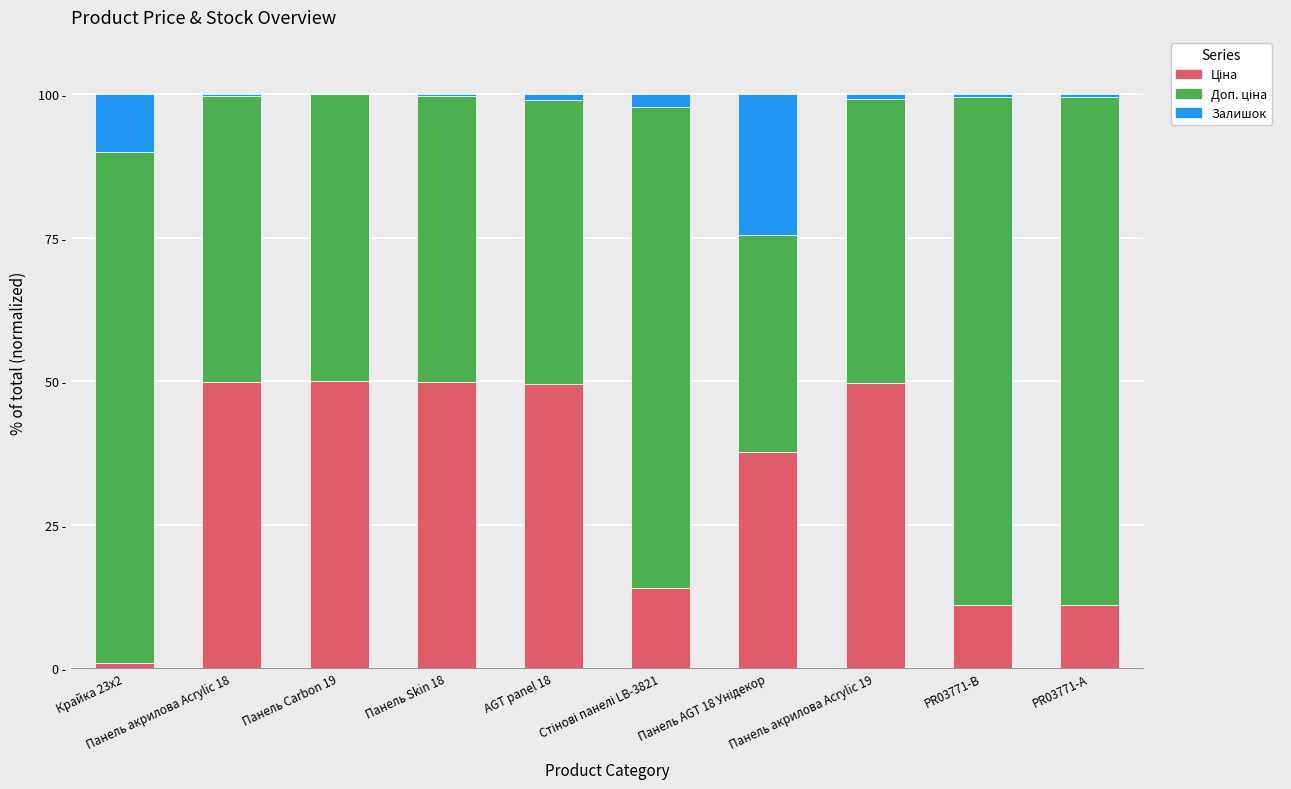

The Ціна series shows 49.9 at Панель Skin 18. True or false?

True